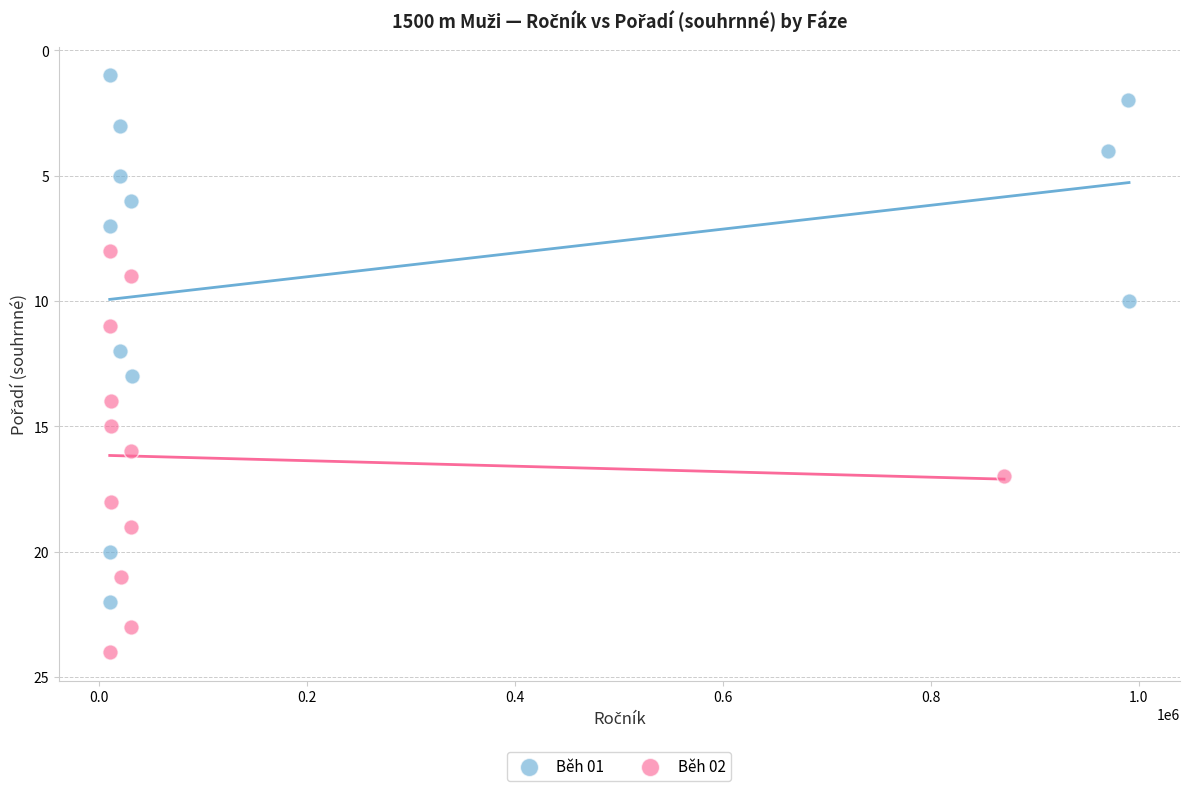

Which series contains the highest Y value?

Běh 02